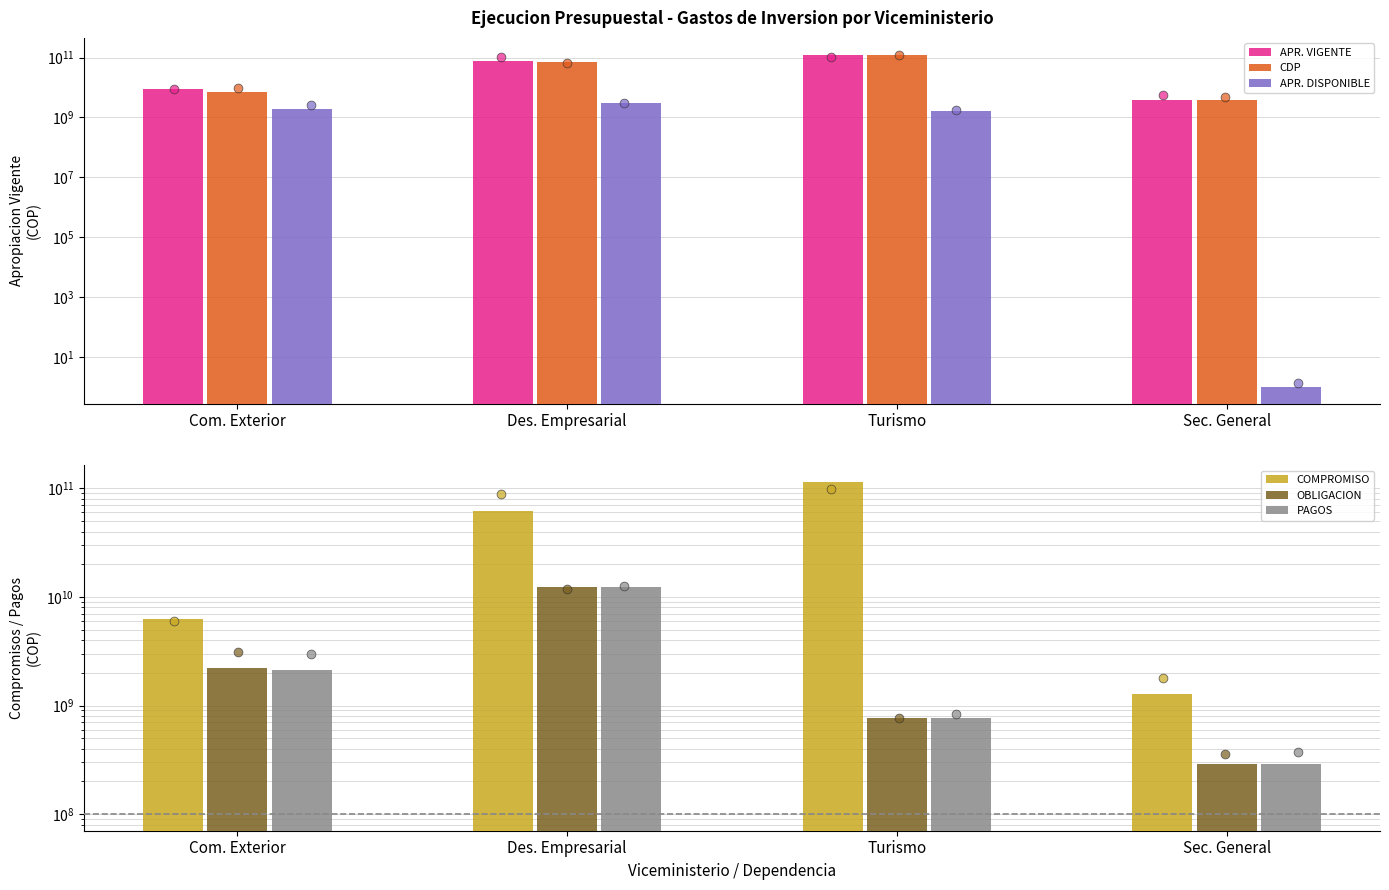

Which series has the largest total across all categories?

APR. VIGENTE